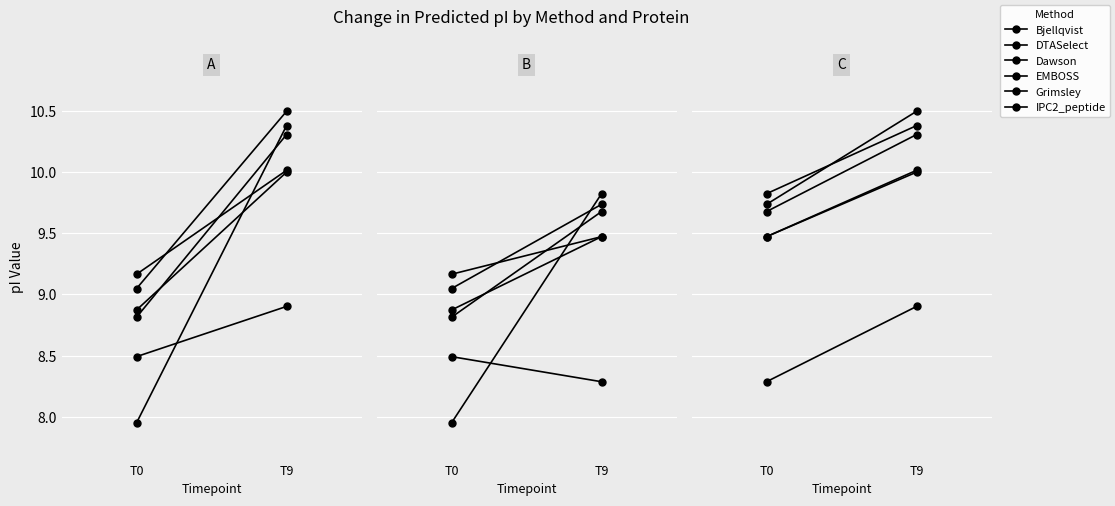

Is this an area chart (filled region under the line)?

No